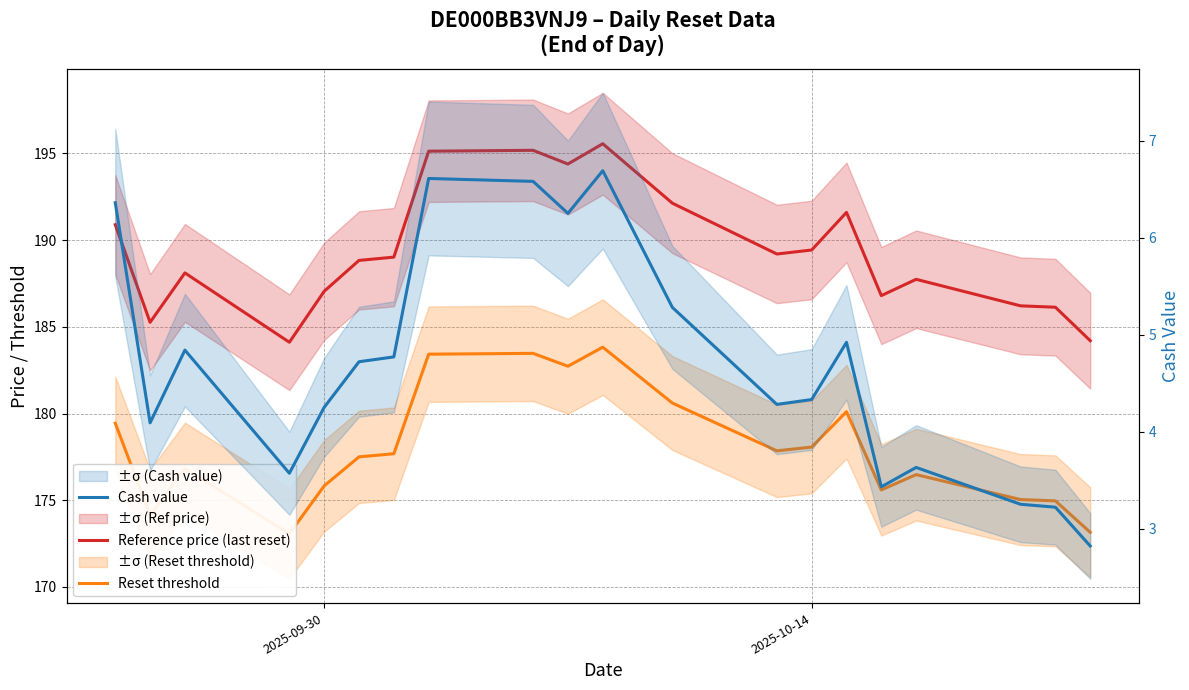

What are all the series names shown in the legend?

Reference price (last reset), Reset threshold, Cash value